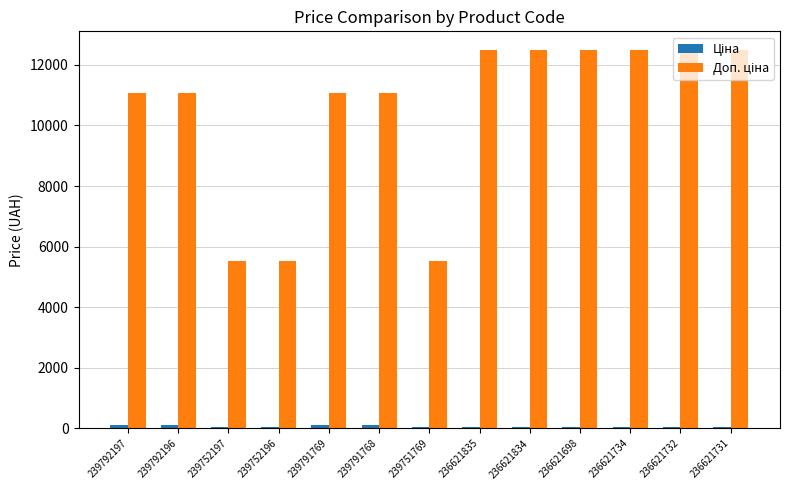

Count the number of categories in the chart.

13